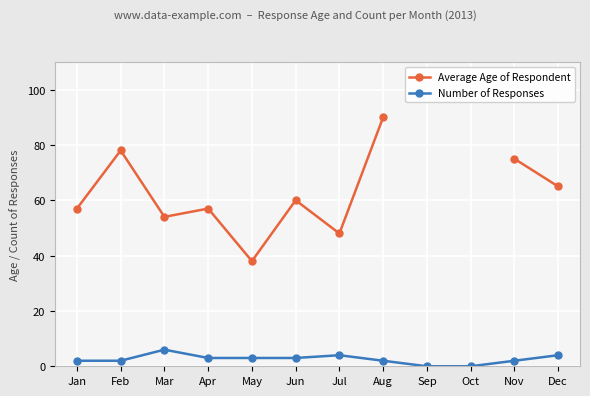

How many Number of Responses values are between 2 and 4?

9